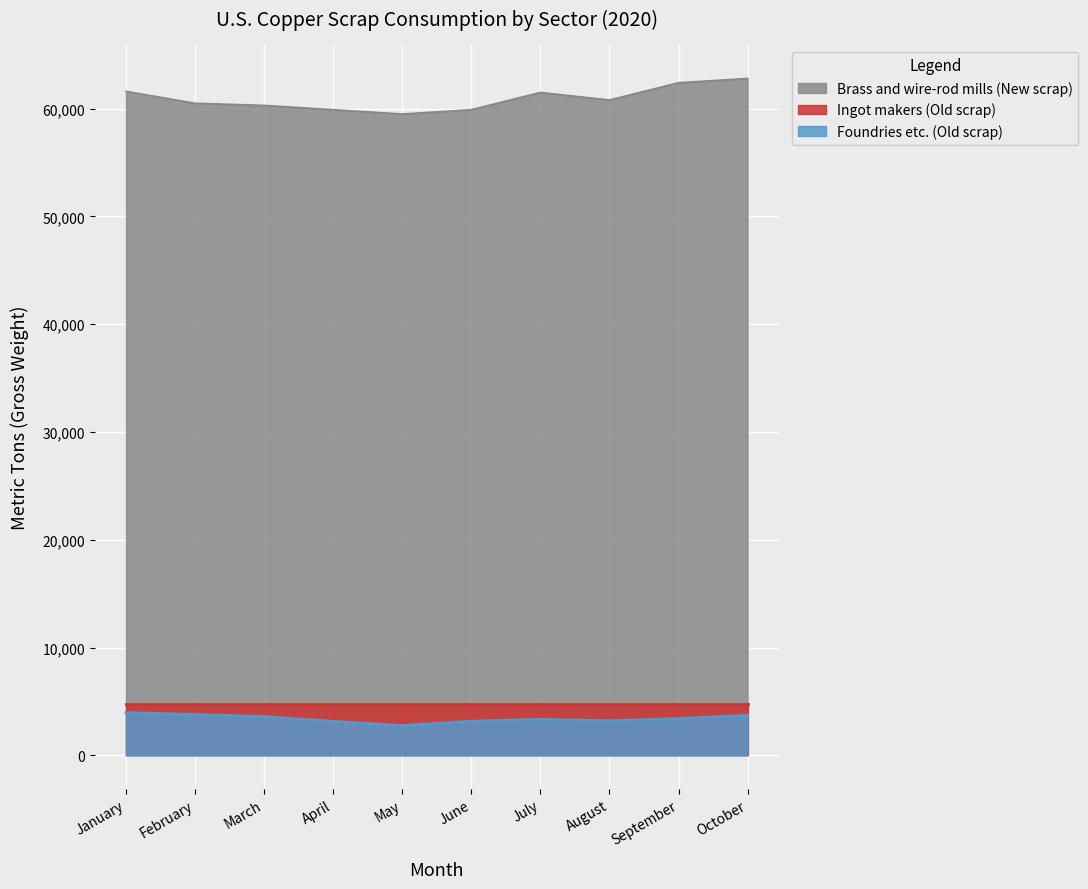

Is the value of Foundries etc. (Old scrap) at February greater than the value of Brass and wire-rod mills (New scrap) at July?

No